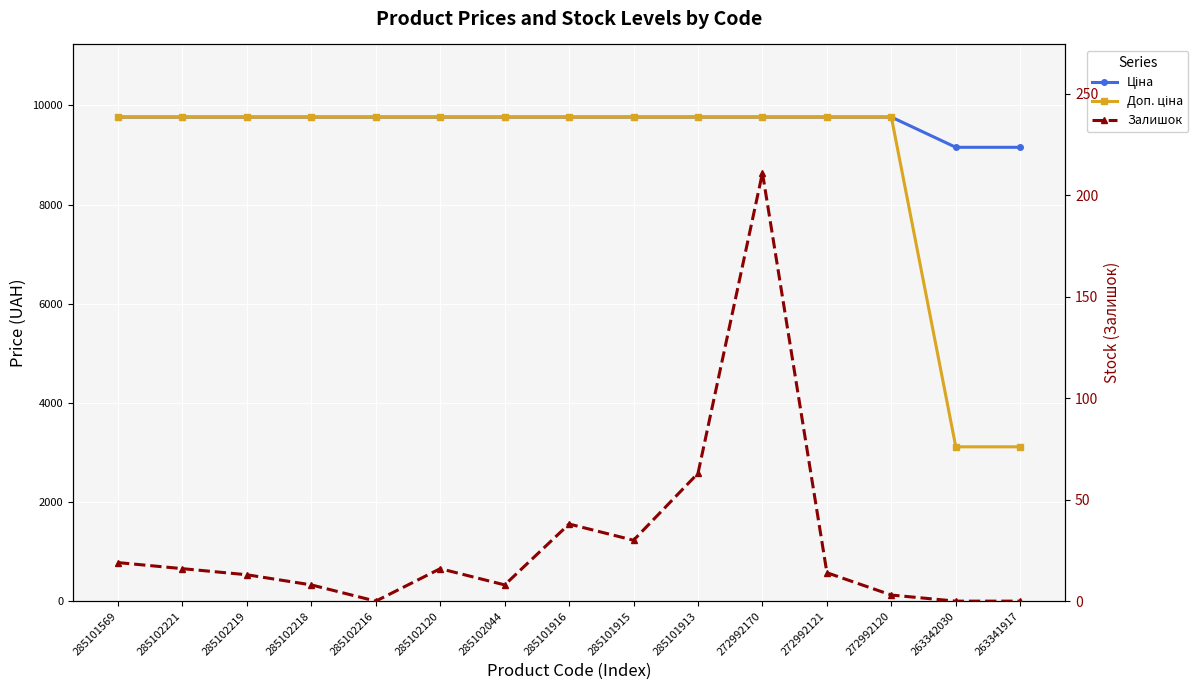

Rank the series at 272992170 from highest to lowest value.

Ціна, Доп. ціна, Залишок